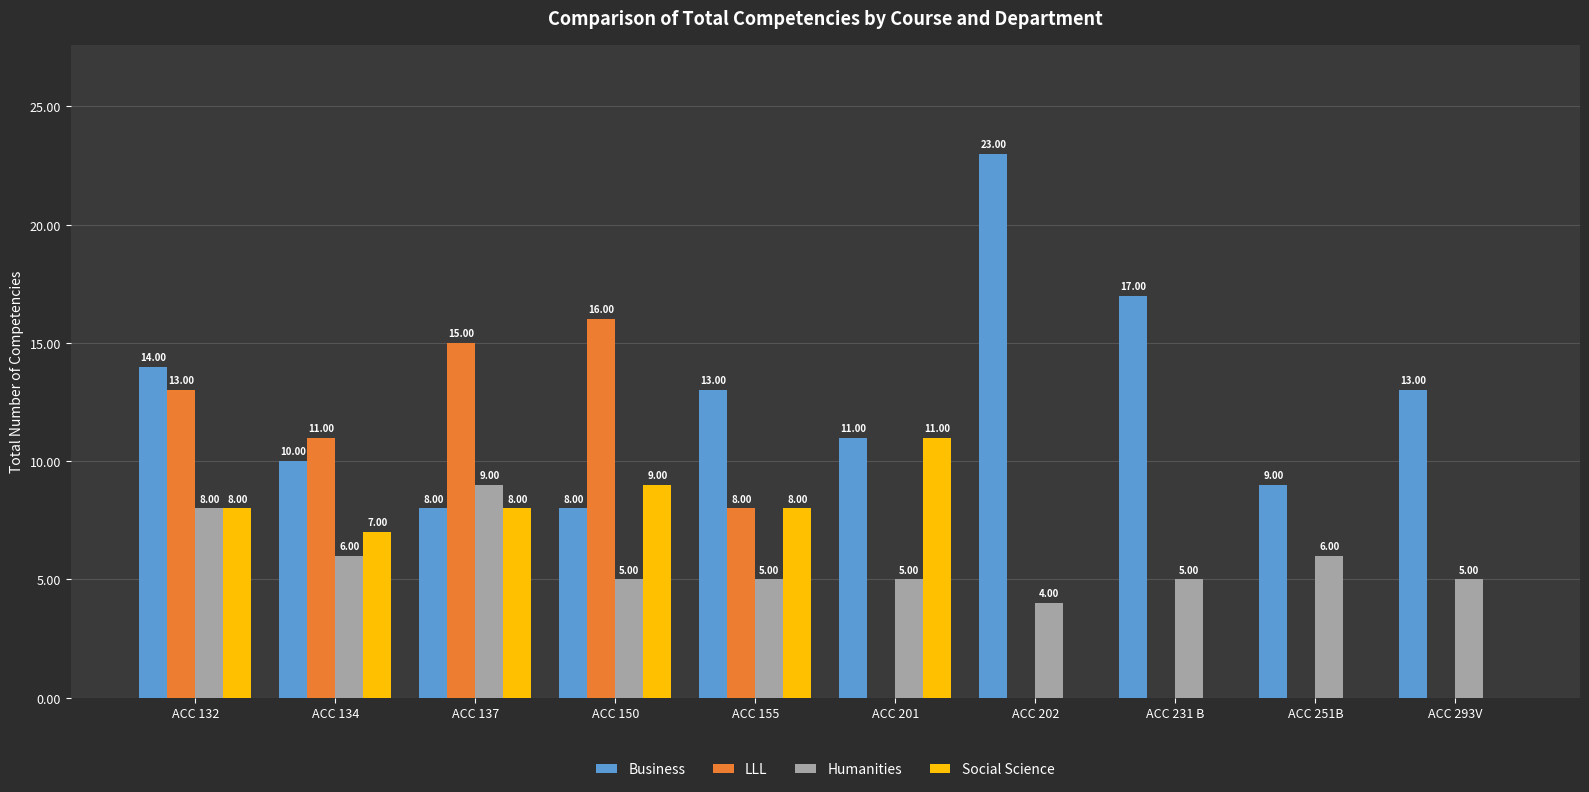

What value does the Social Science series have at ACC 201, to the nearest 10?

10